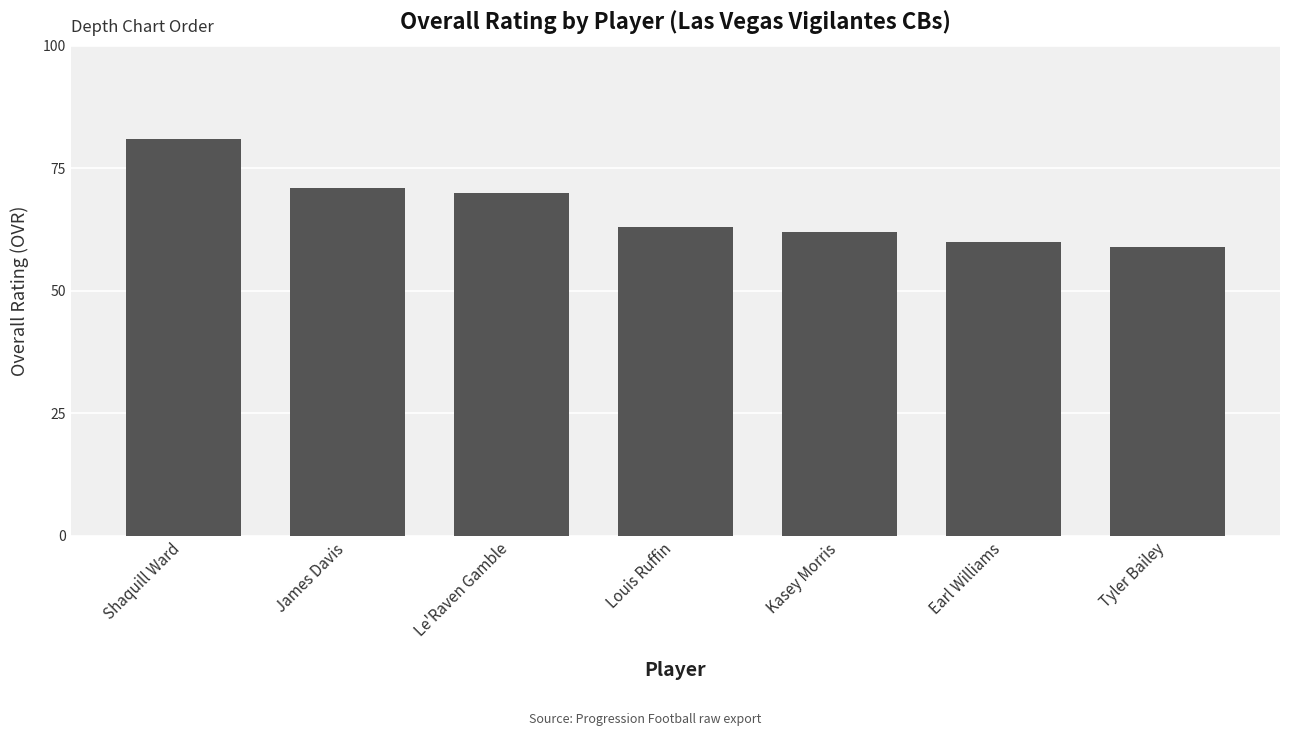

Which category has the lowest value across all series?

Tyler Bailey